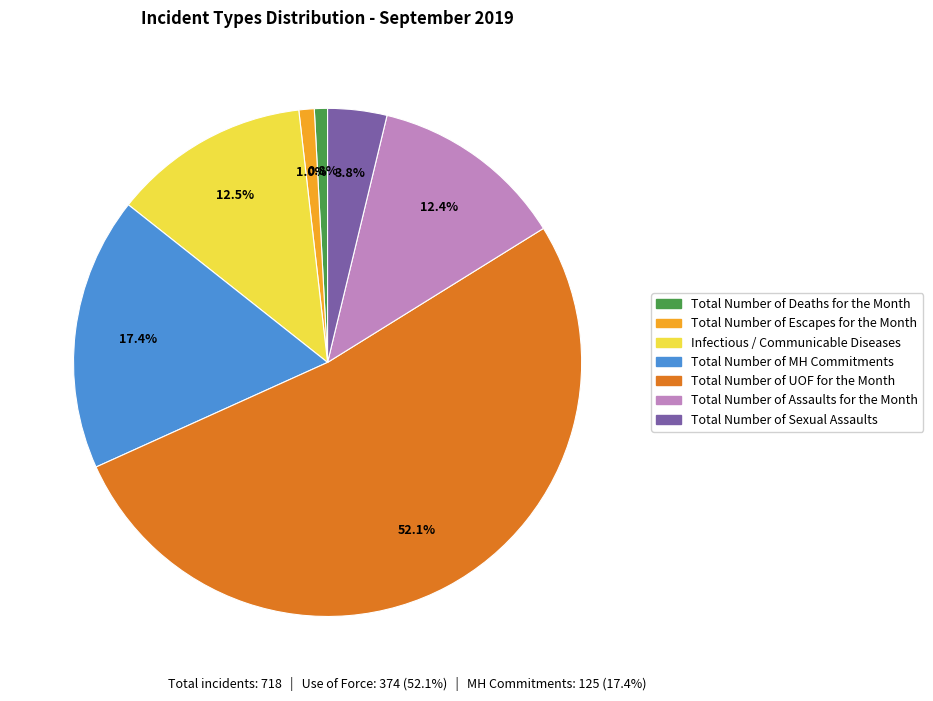

To the nearest percent, what portion does Total Number of Escapes for the Month represent?

1%